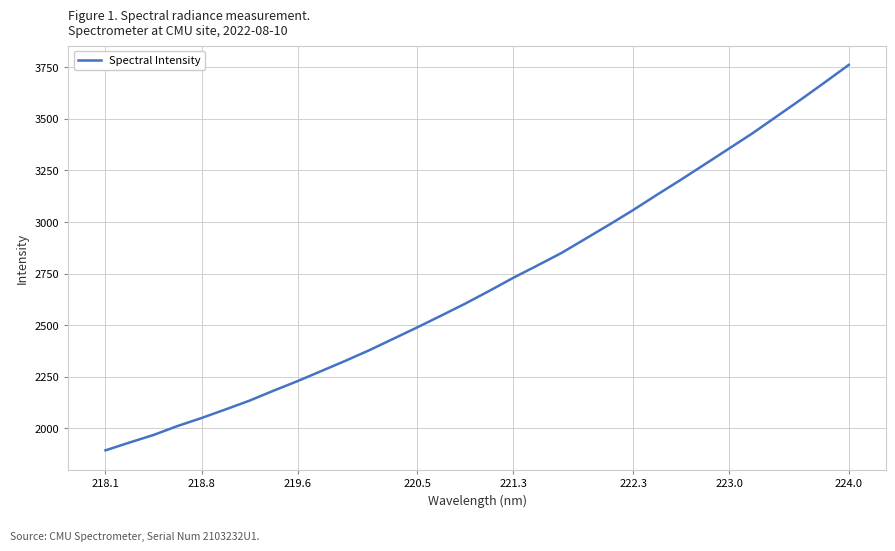

What is the difference between the maximum and minimum values?

1867.1